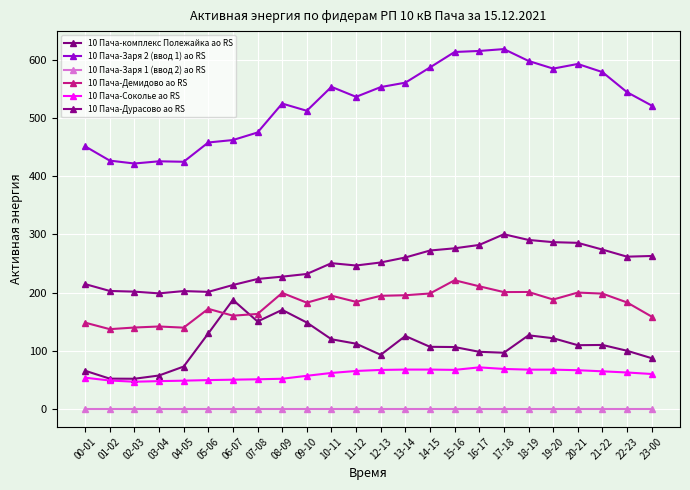

How many lines are shown in the chart?

6